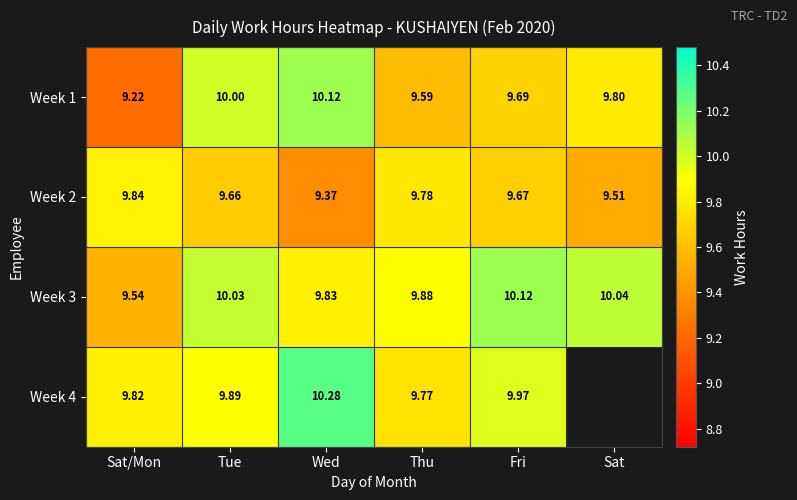

List the labels in order of Week 2 value, smallest first.

Wed, Sat, Tue, Fri, Thu, Sat/Mon